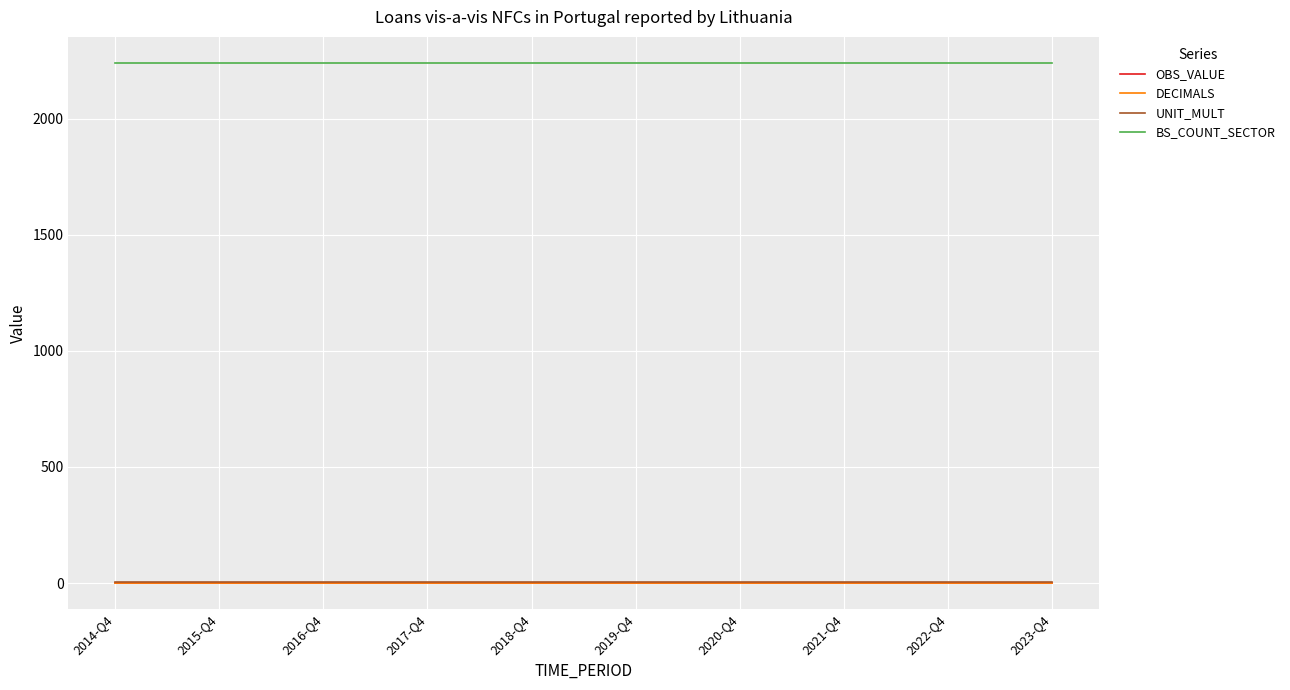

True or false: BS_COUNT_SECTOR and UNIT_MULT cross at least once.

False